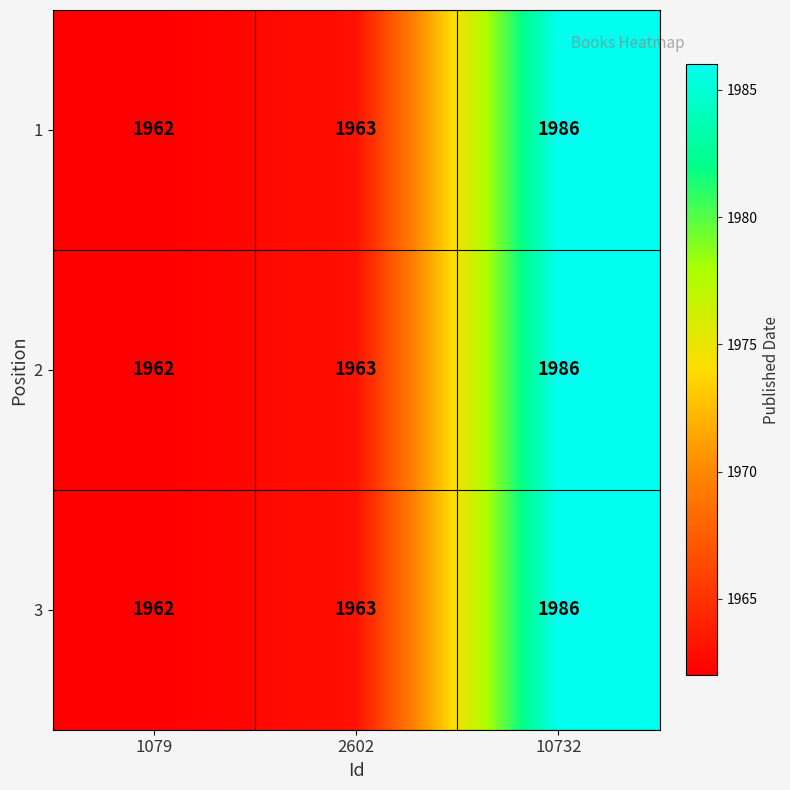

Which category has the lowest value across all series?

1079